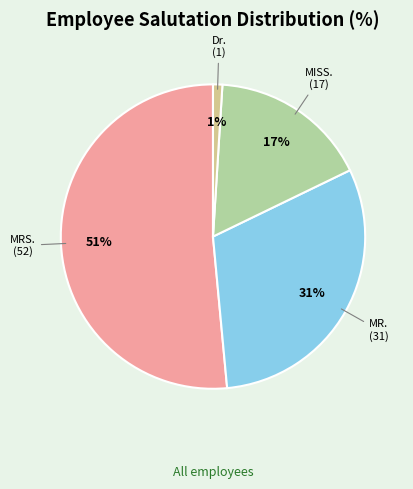

Rank the categories by value from highest to lowest.

MRS., MR., MISS., Dr.